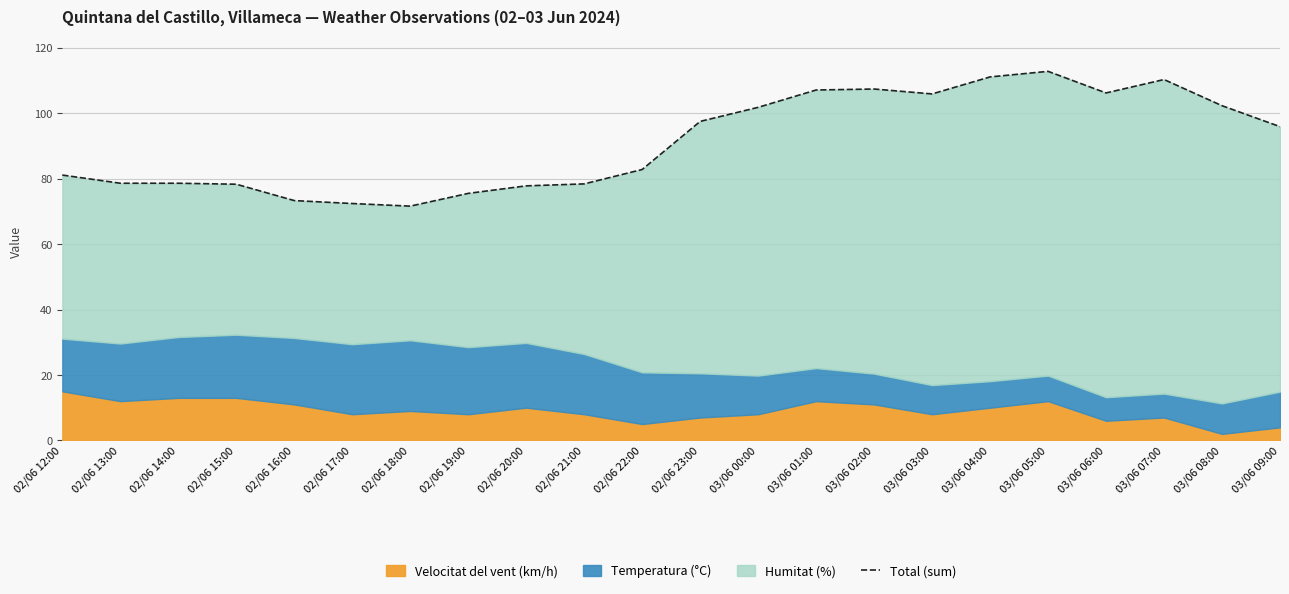

What is the maximum value shown in the chart?

112.8